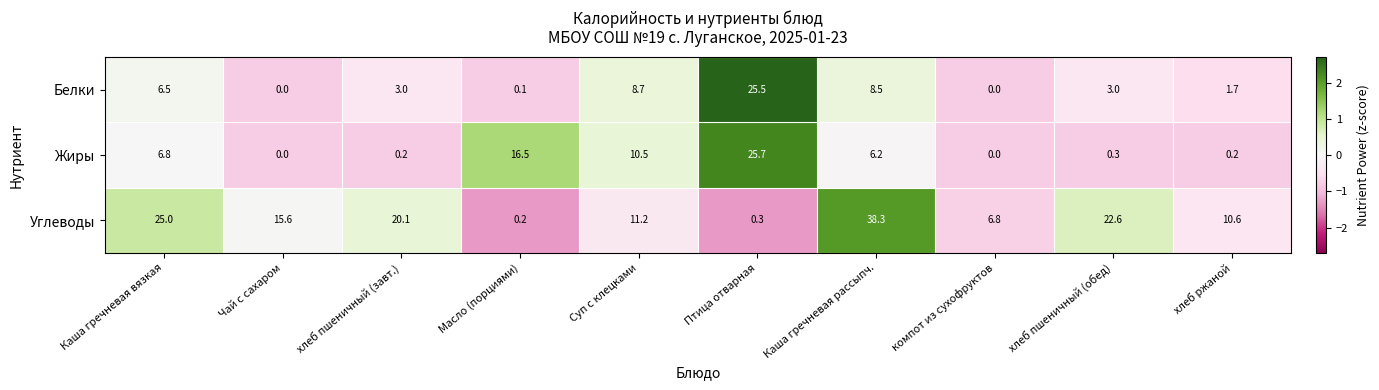

Which label corresponds to the largest value in the chart?

Каша гречневая рассыпч.